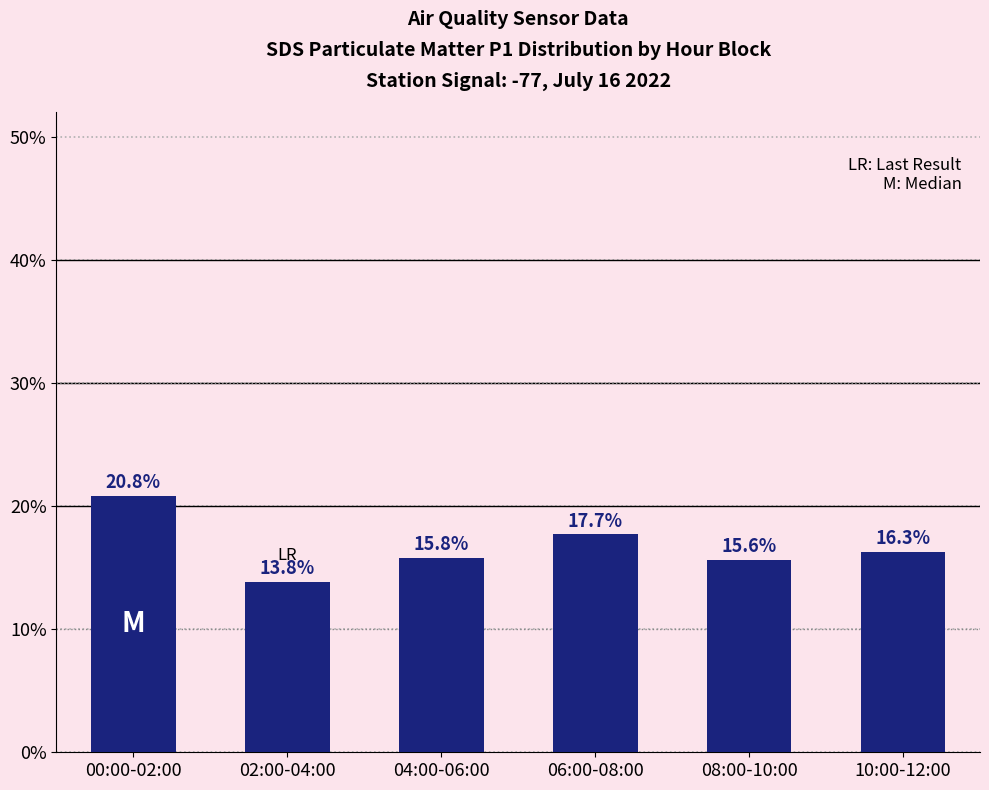

What is the label of the 3rd bar from the right?

06:00-08:00